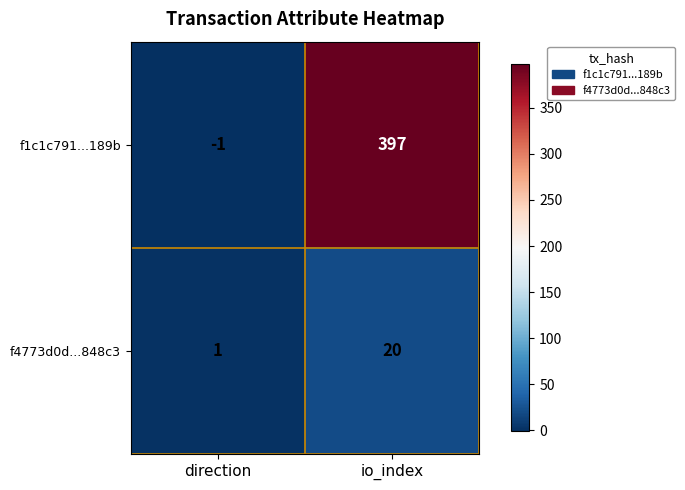

At which label is f1c1c791...189b closest to 198?

direction